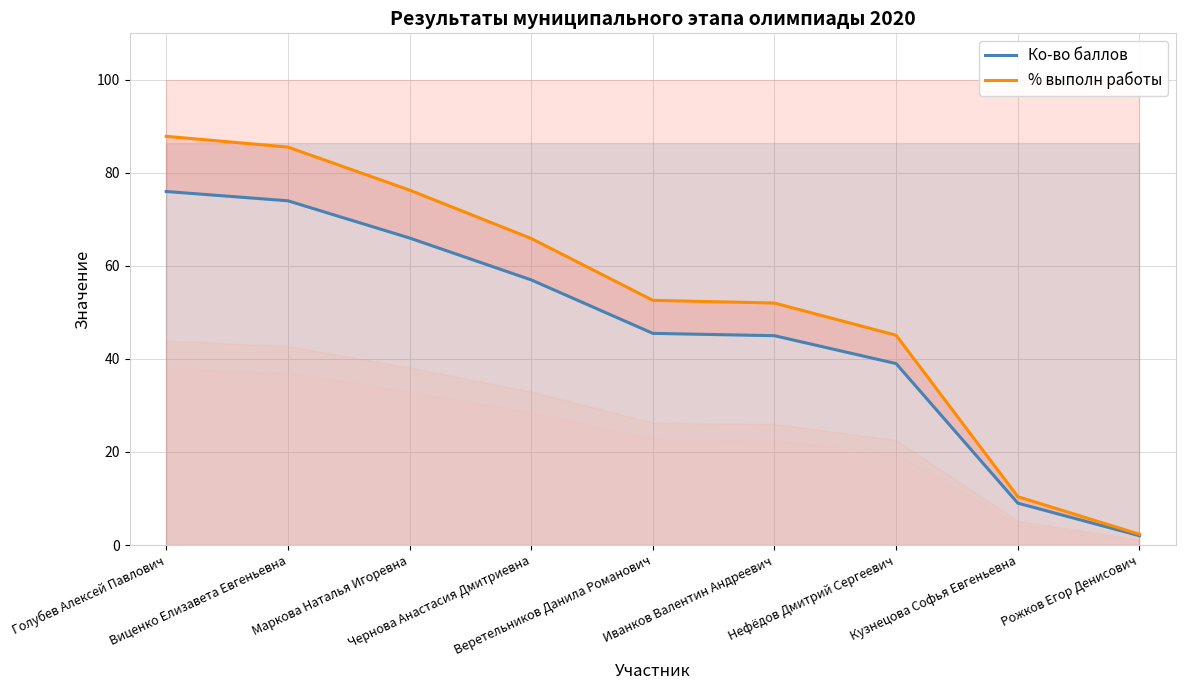

What is the difference between the maximum and minimum values in the % выполн работы series?

85.5